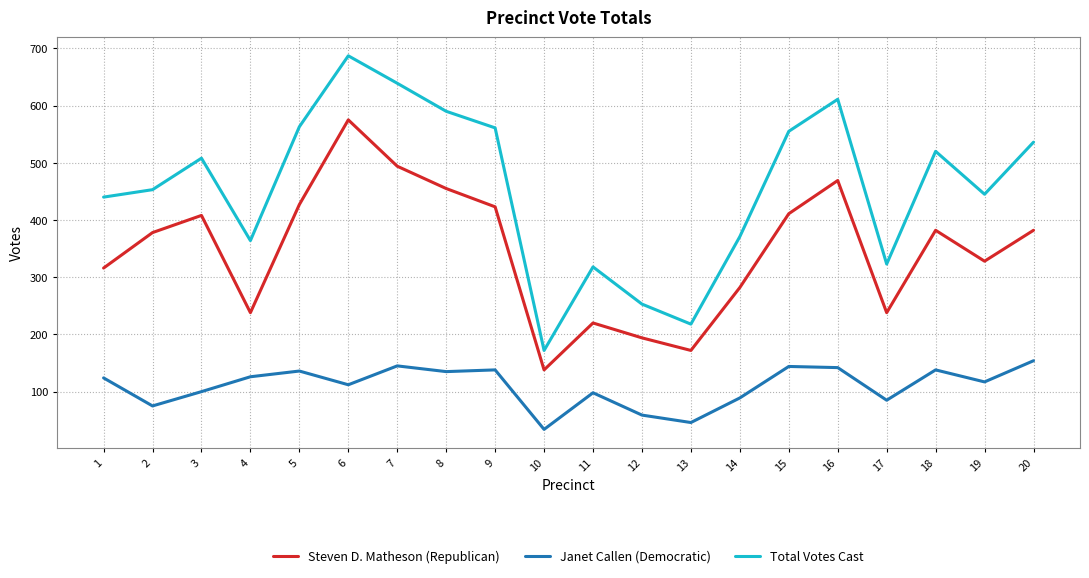

Between 17 and 19, which series saw the biggest shift?

Total Votes Cast